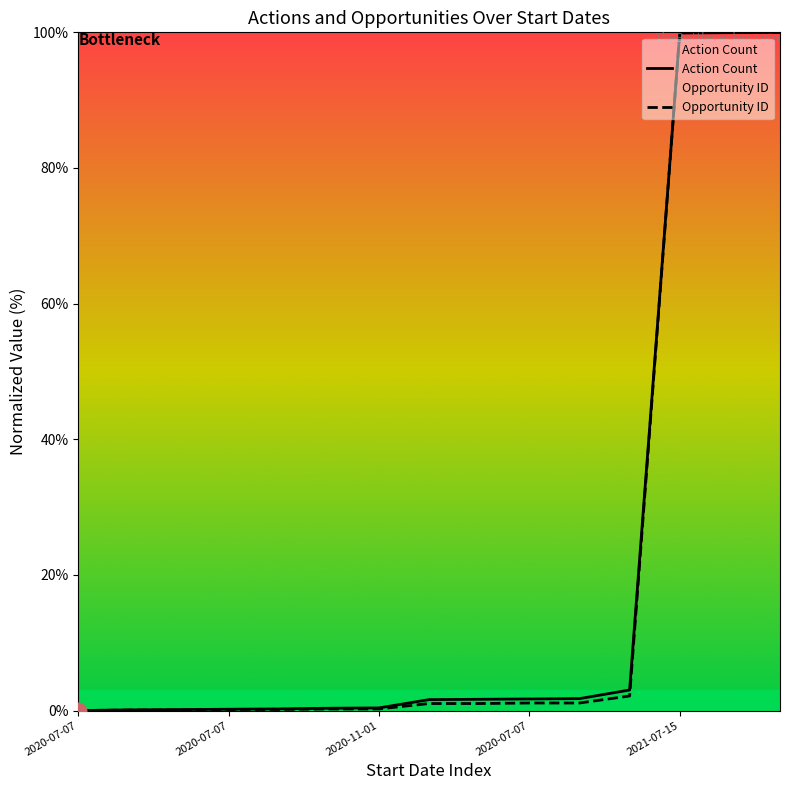

True or false: Opportunity ID has more than 1 interior local peaks.

False